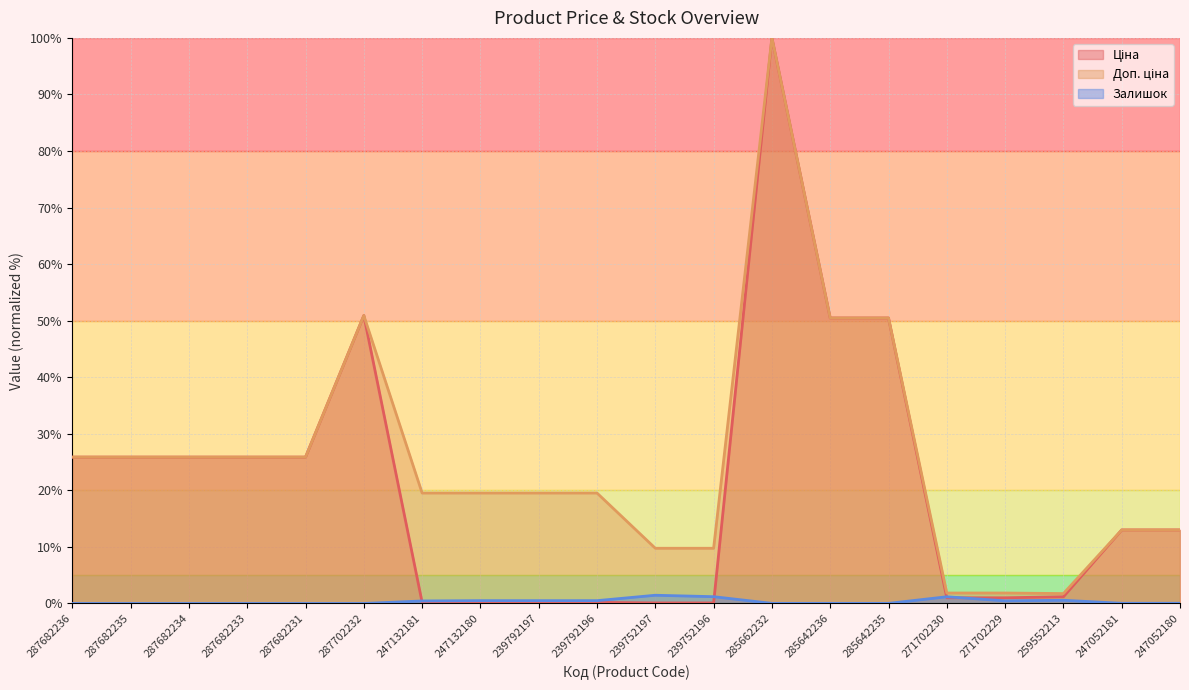

Rank the series by their average value, from lowest to highest.

Залишок, Ціна, Доп. ціна